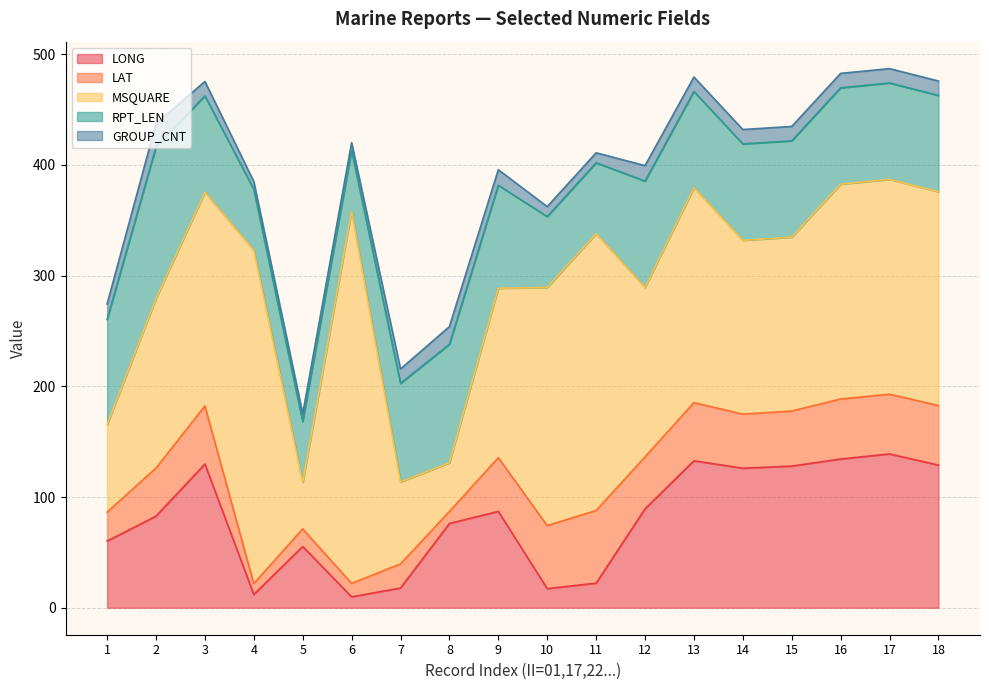

Count the number of data series in this chart.

5